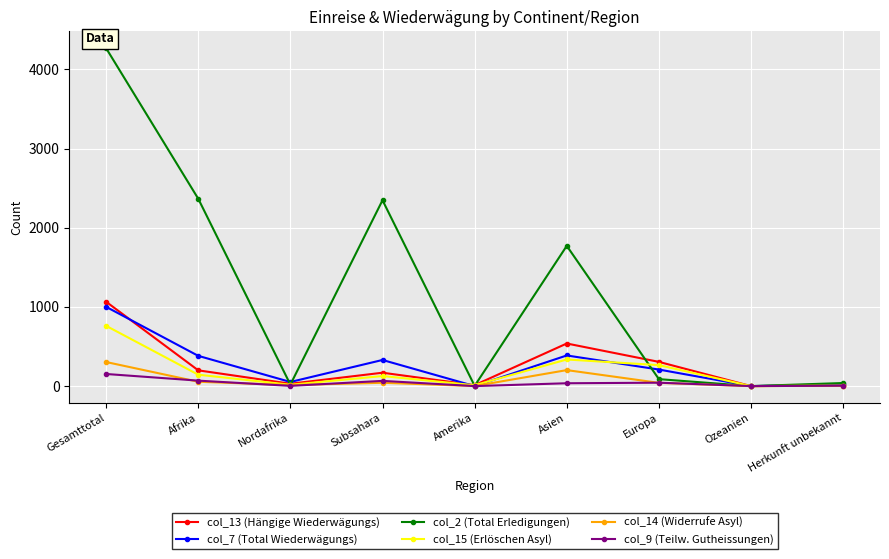

Where is the first local maximum for col_7 (Total Wiederwägungs)?

Subsahara